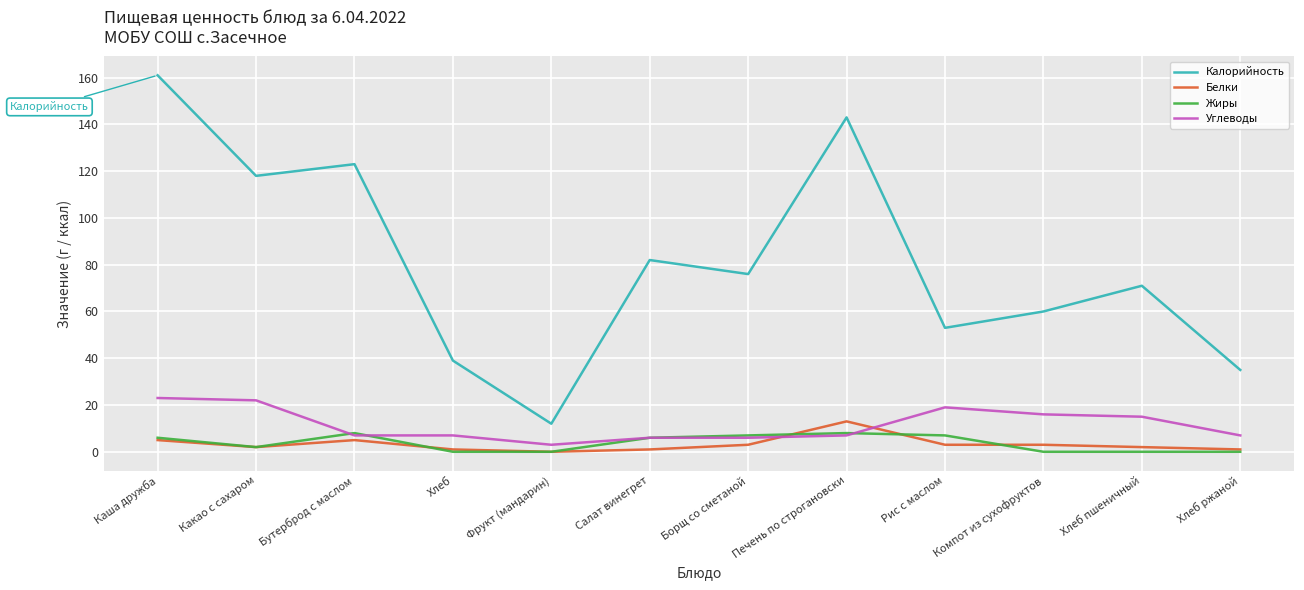

What is the total value across all series at Бутерброд с маслом?

143